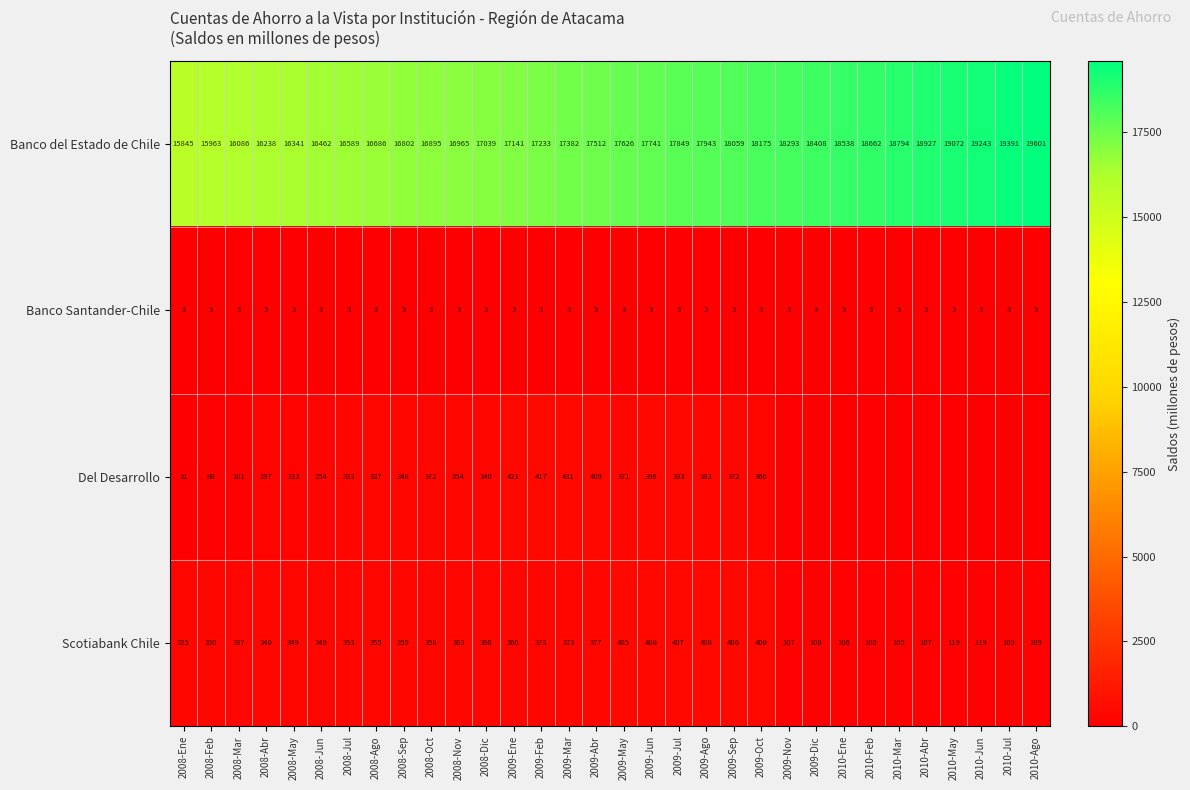

The Del Desarrollo series shows 489 at 2008-Ago. True or false?

False